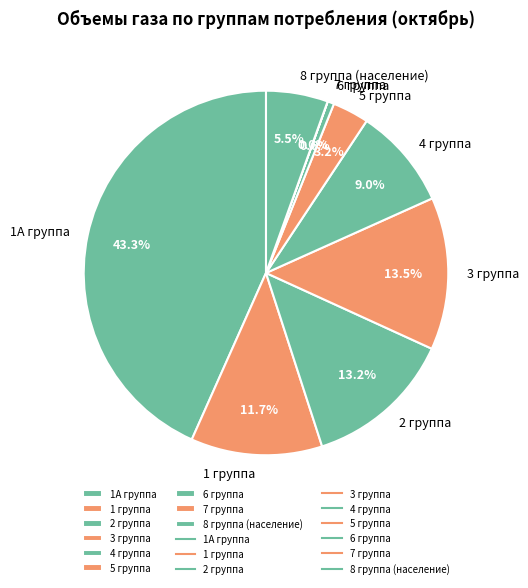

What portion of the pie excludes 1А группа?

56.7%